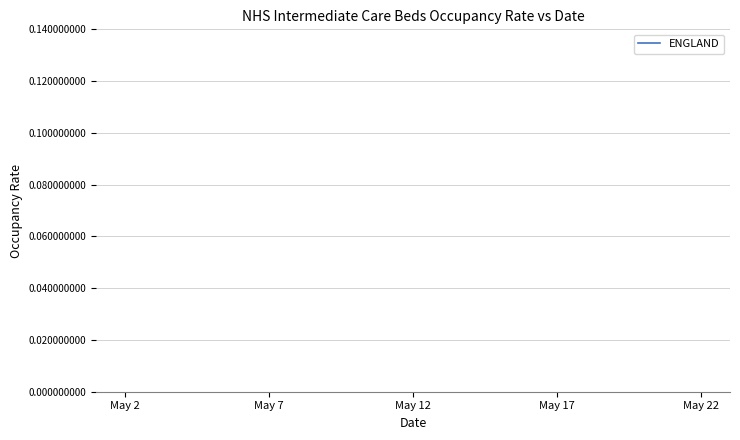

The value at May 12 is 0.4. True or false?

False